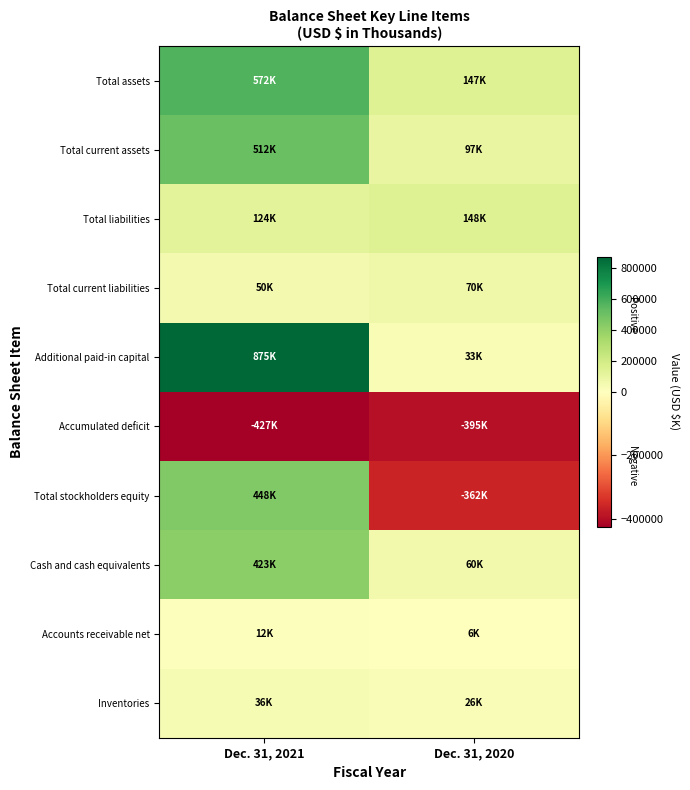

How many series are shown in this chart?

10